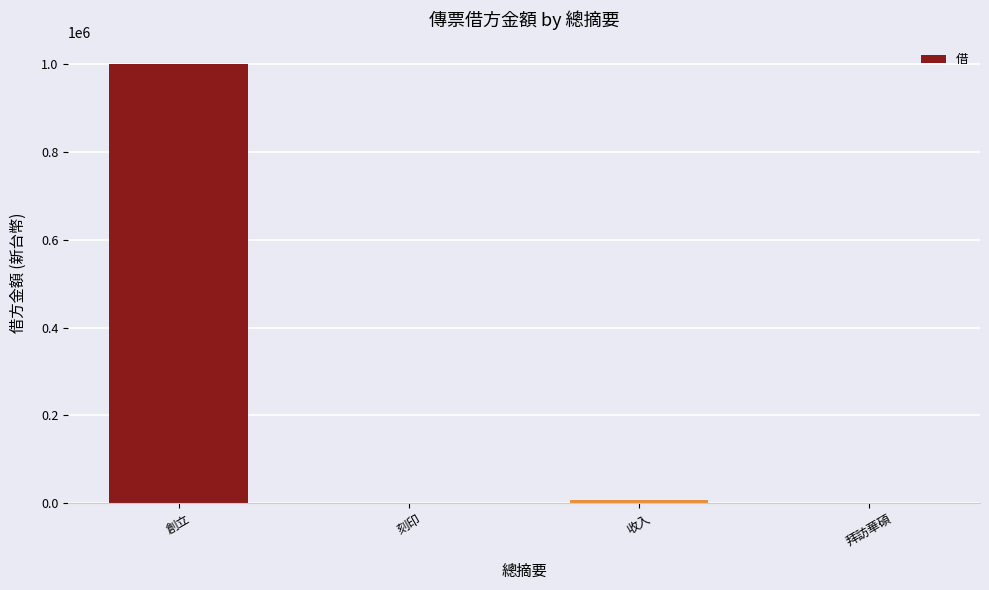

What is the maximum value shown in the chart?

1000000